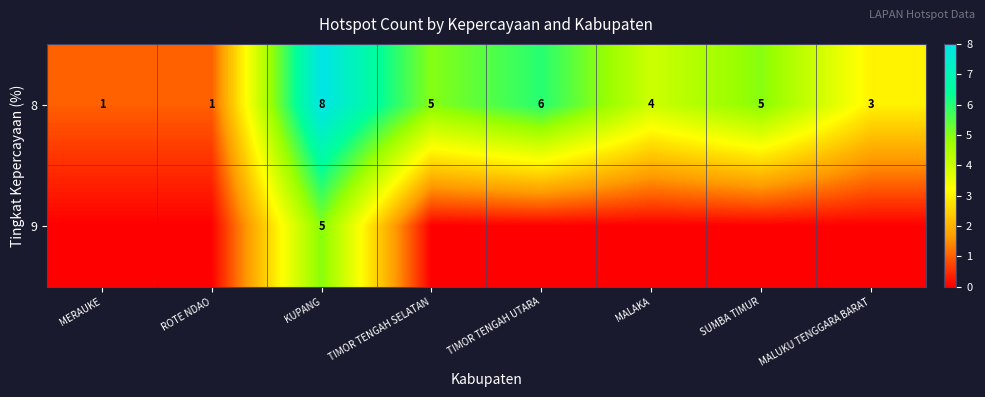

At which label is 8 closest to 4?

MALAKA